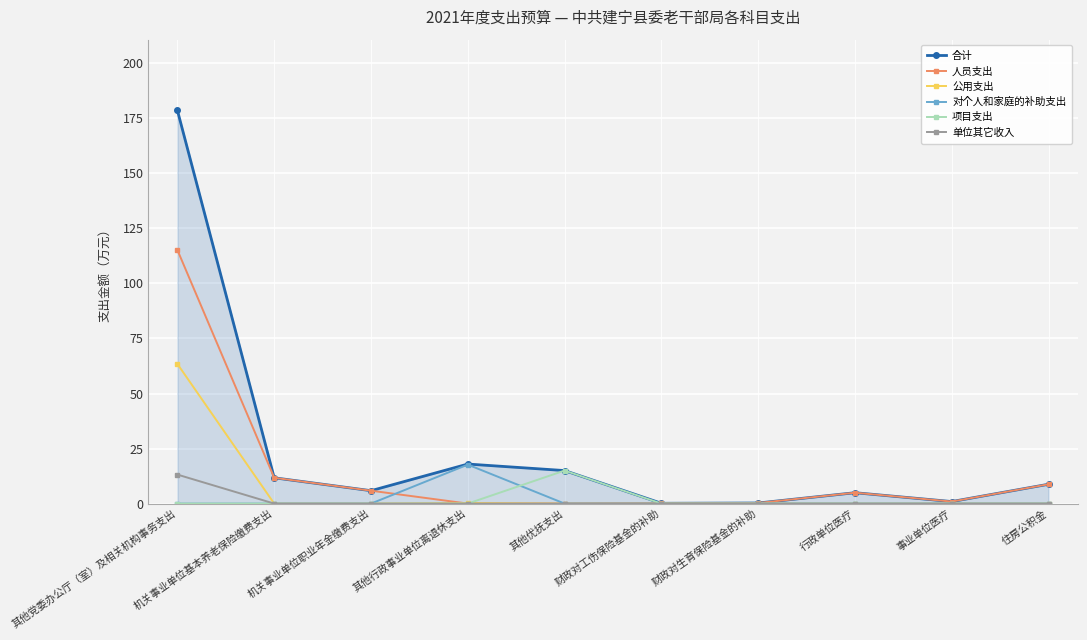

What is the total value across all series at 其他行政事业单位离退休支出?

35.9